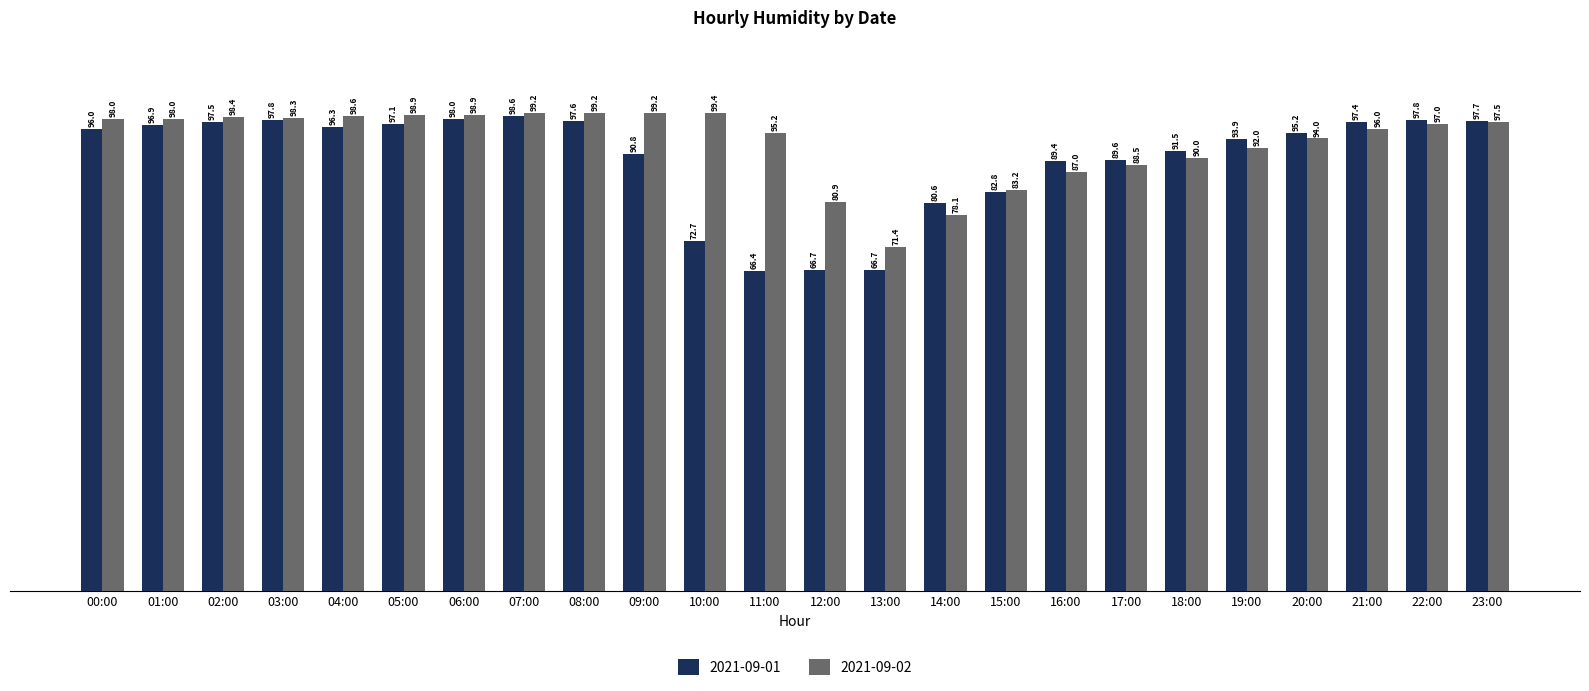

What is the minimum value for 2021-09-02?

71.4